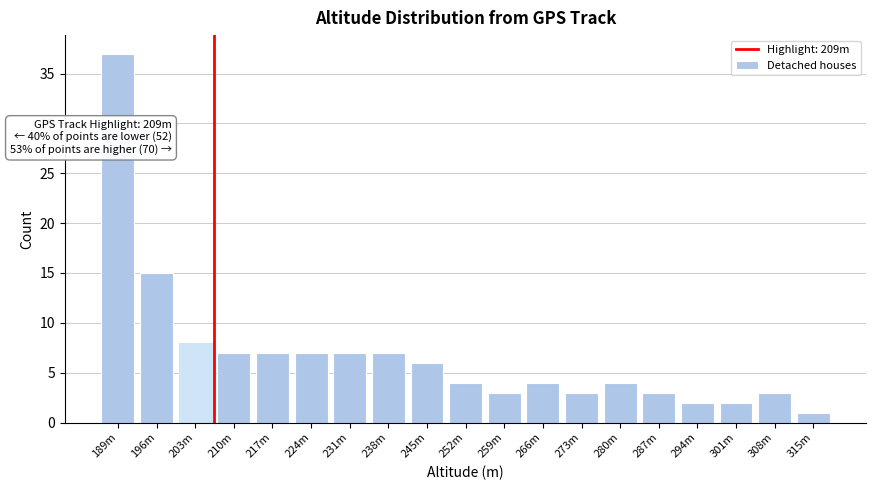

Reading left to right, list all the values displayed in this chart.

37	15	8	7	7	7	7	7	6	4	3	4	3	4	3	2	2	3	1